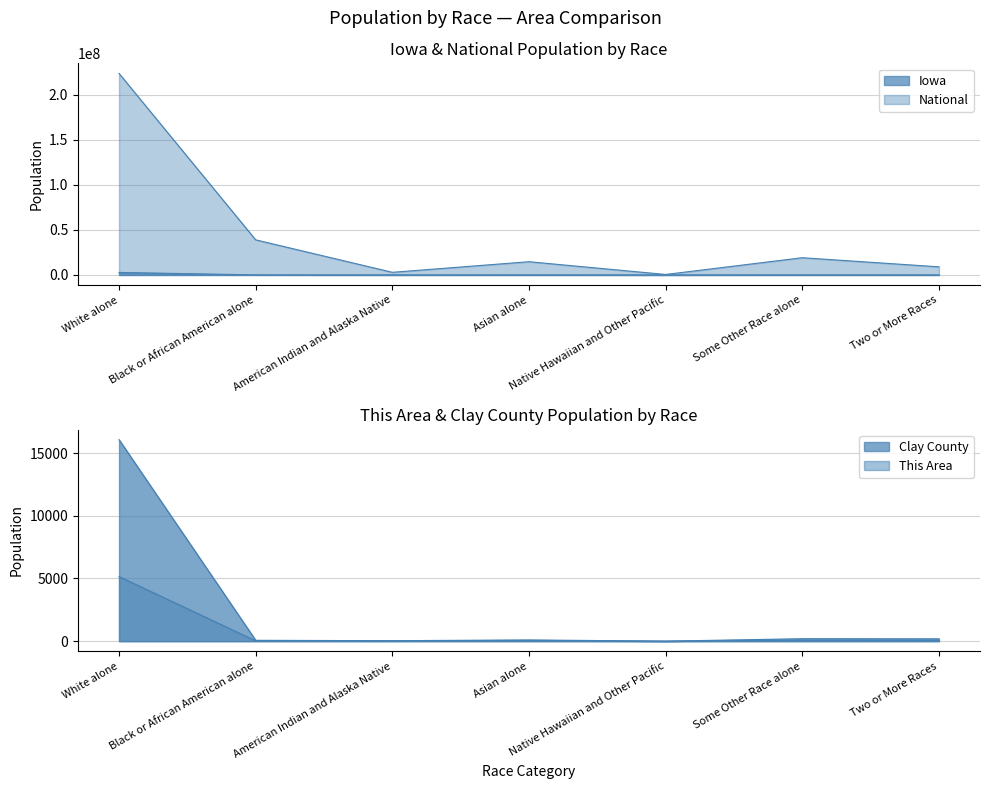

True or false: Clay County and National cross at least once.

False